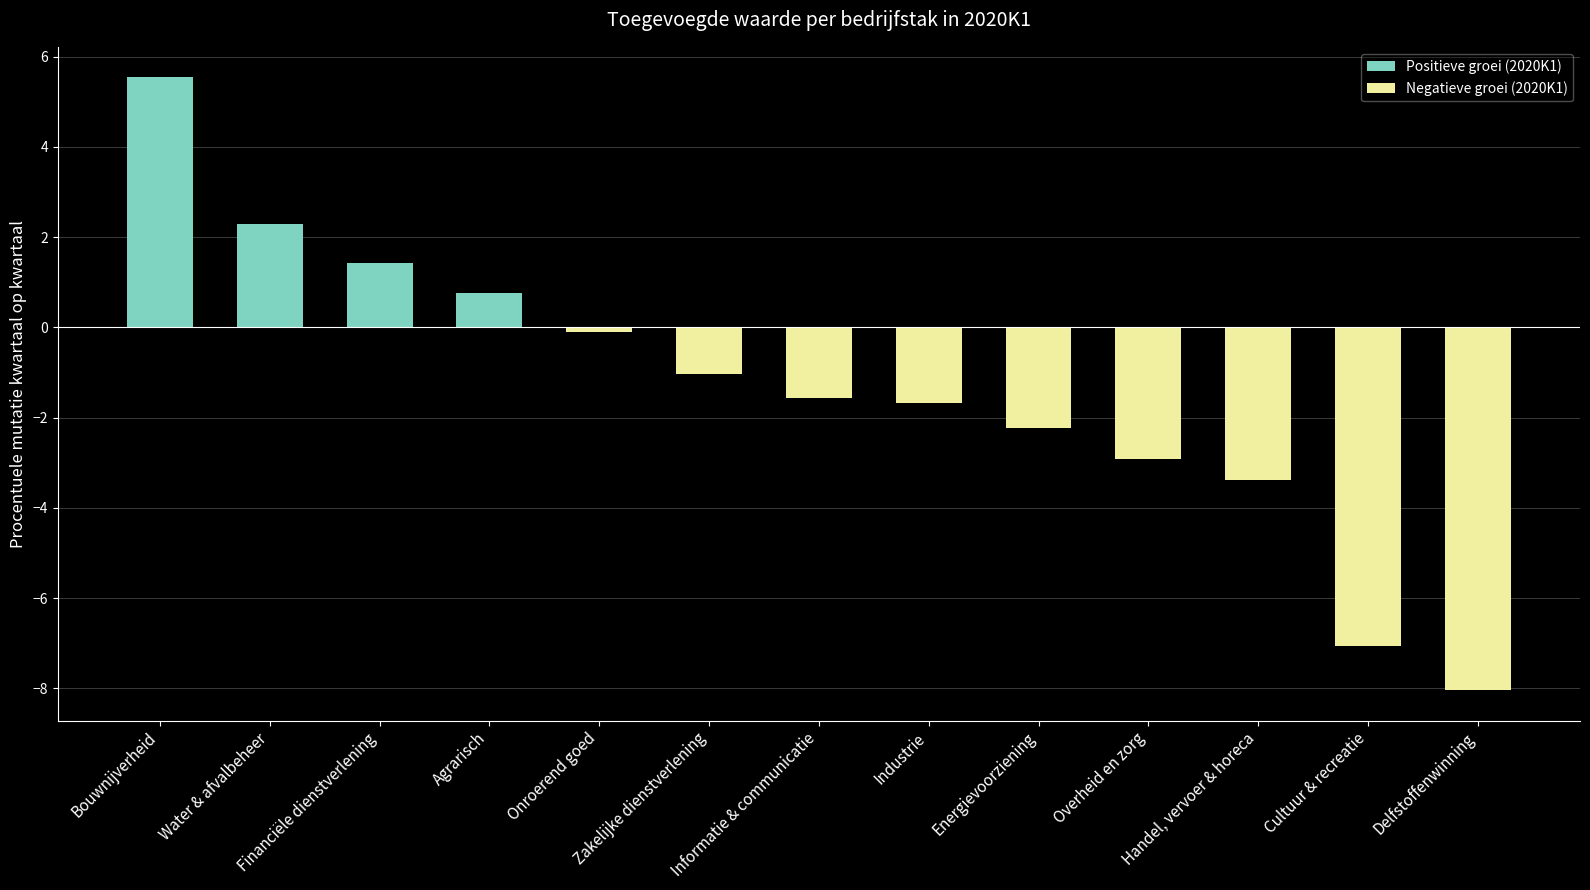

What is the change in value from Energievoorziening to Overheid en zorg?

-0.7